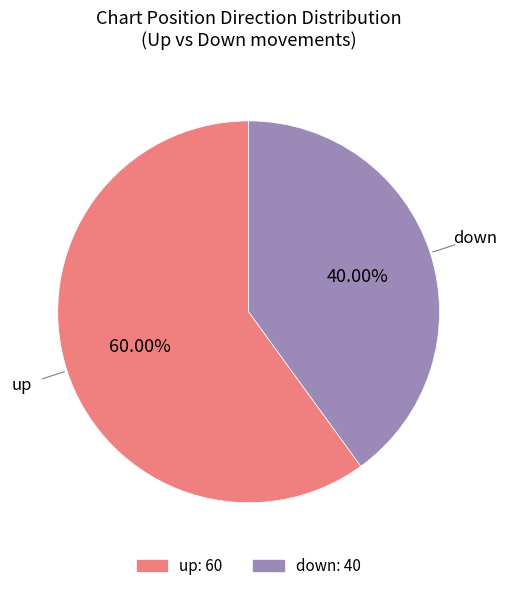

Which has a higher value, down or up?

up